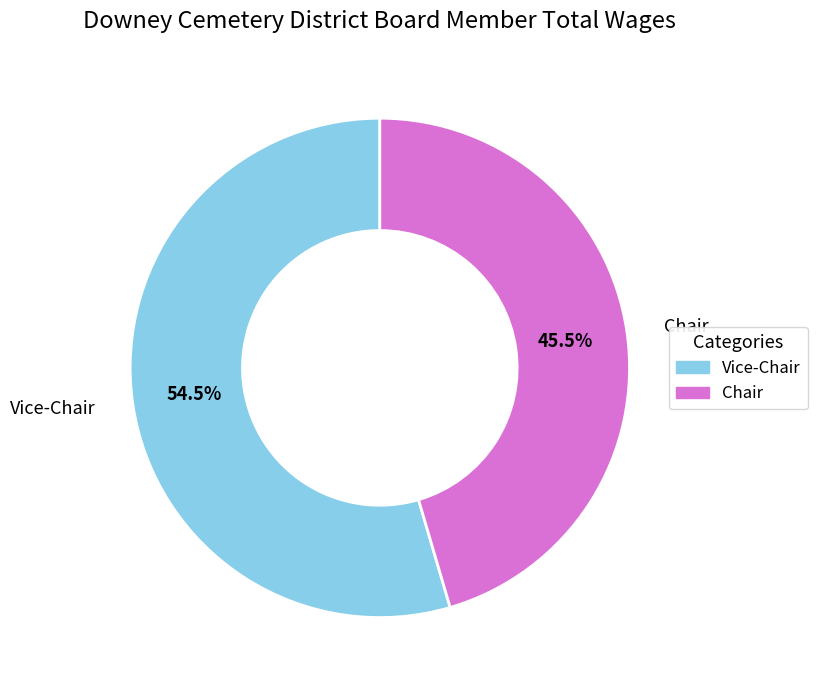

What is the largest slice in the pie chart?

Vice-Chair